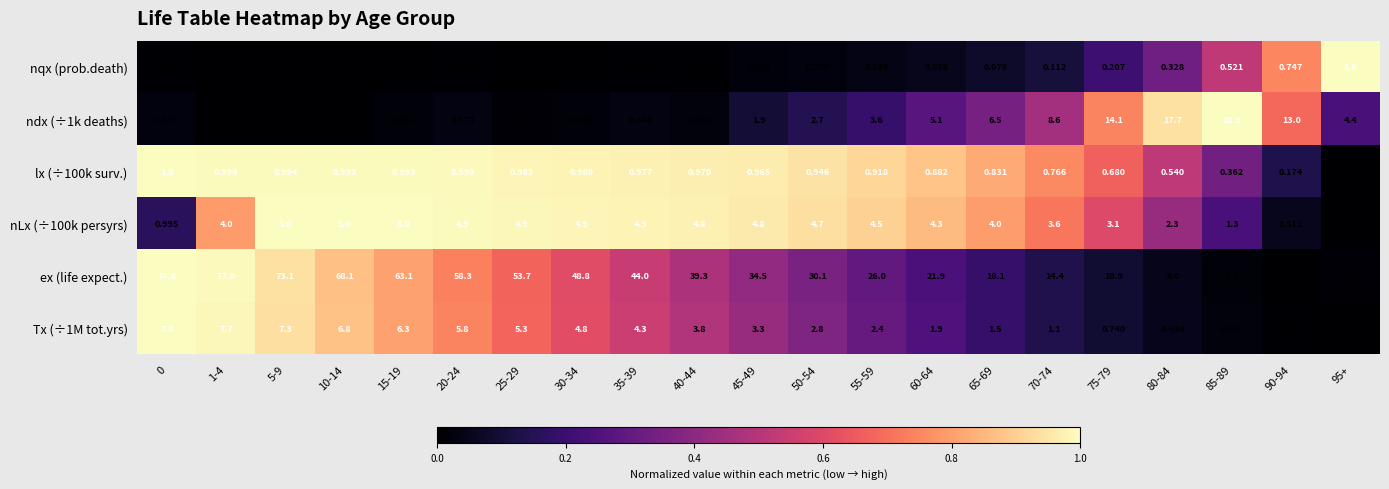

Which category has the lowest value across all series?

10-14